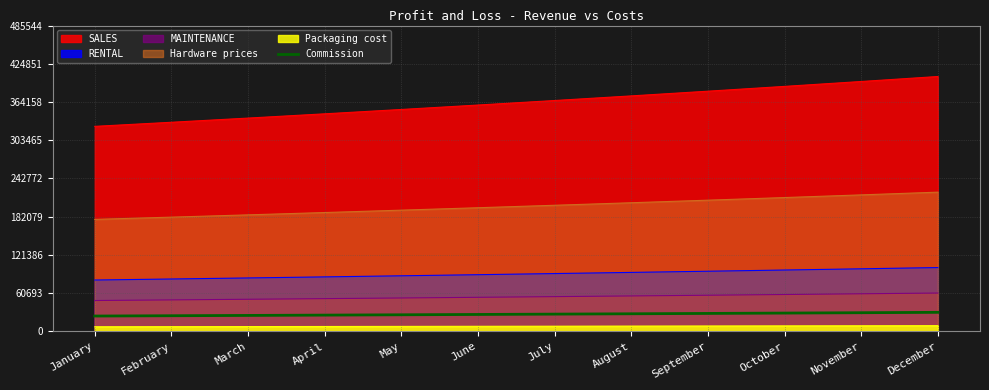

Approximately how many times larger is the value at October compared to July?

1.1